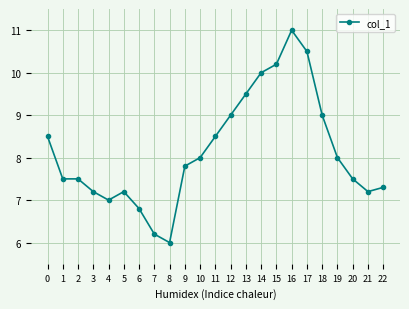

Reading right to left, list all the values displayed in this chart.

7.3	7.2	7.5	8.0	9.0	10.5	11.0	10.2	10.0	9.5	9.0	8.5	8.0	7.8	6.0	6.2	6.8	7.2	7.0	7.2	7.5	7.5	8.5